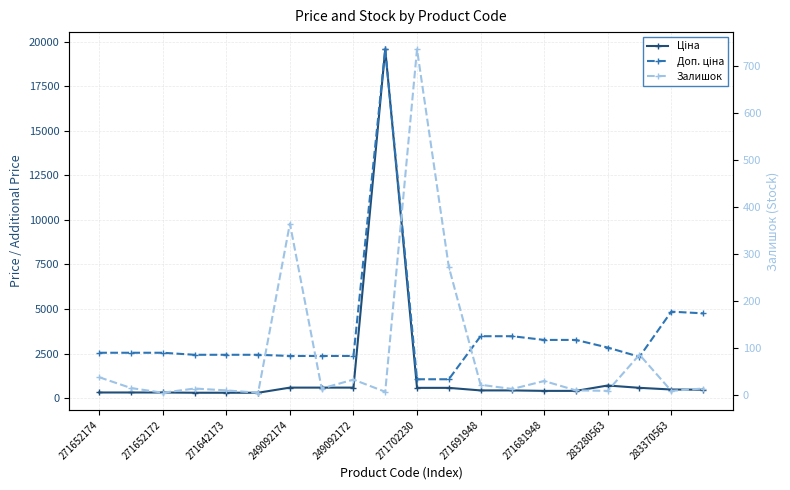

What is the difference between the highest and lowest values at 17?

2233.2